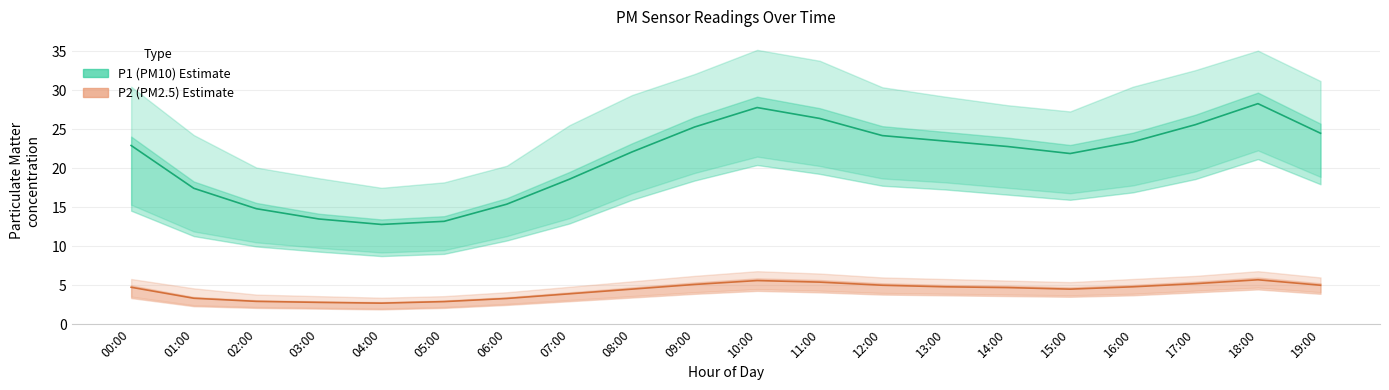

True or false: P1 (PM10) and P2 (PM2.5) intersect in this chart.

False